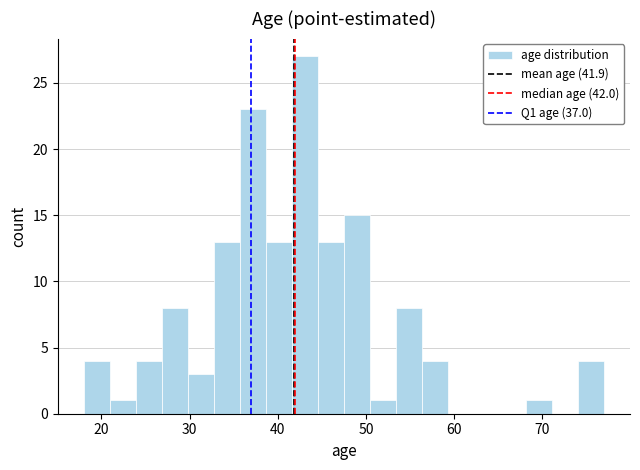

Read against the x-axis, roughly where is the centre of the tallest bar?

43